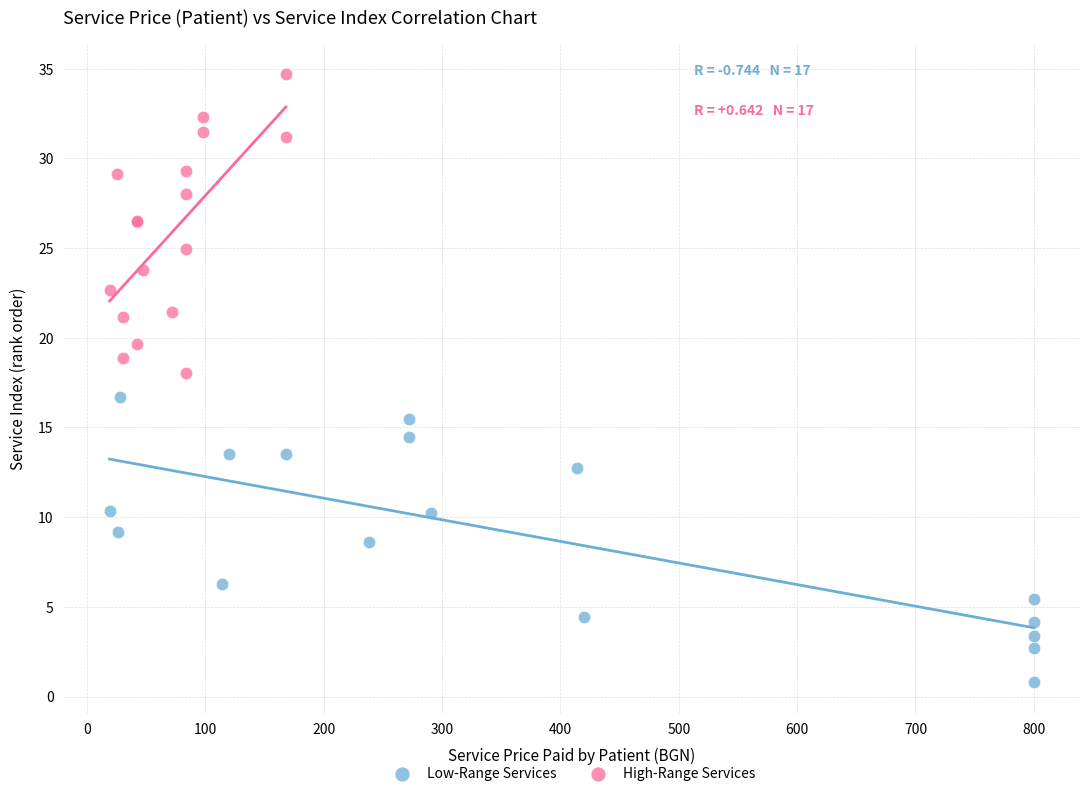

Which series reaches the maximum Y coordinate?

High-Range Services